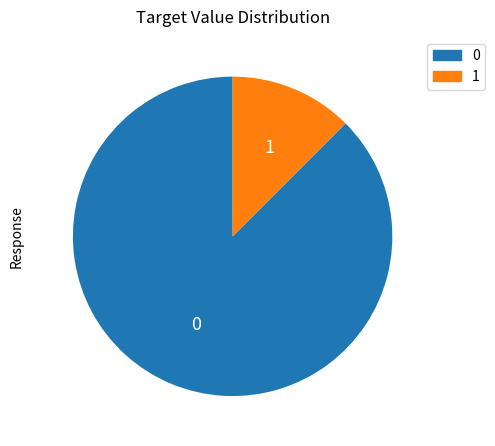

Rank the categories by value from highest to lowest.

0, 1